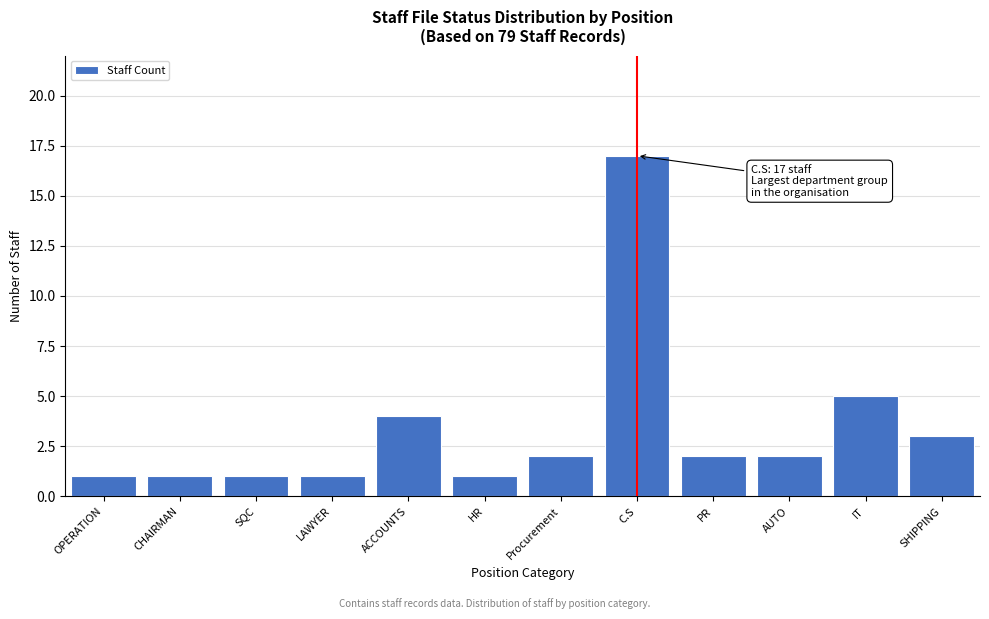

Reading left to right, transcribe all the data shown in this chart.

1	1	1	1	4	1	2	17	2	2	5	3